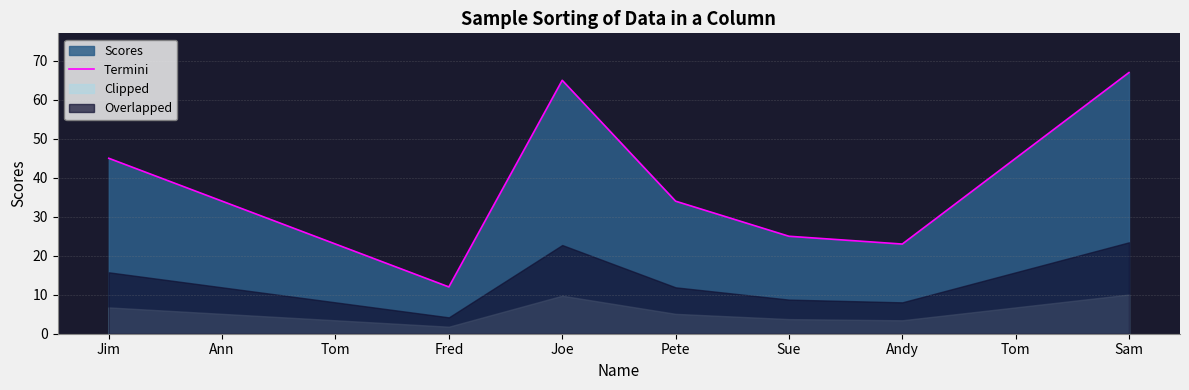

Approximately how many times larger is the value at Andy compared to Tom?

1.0